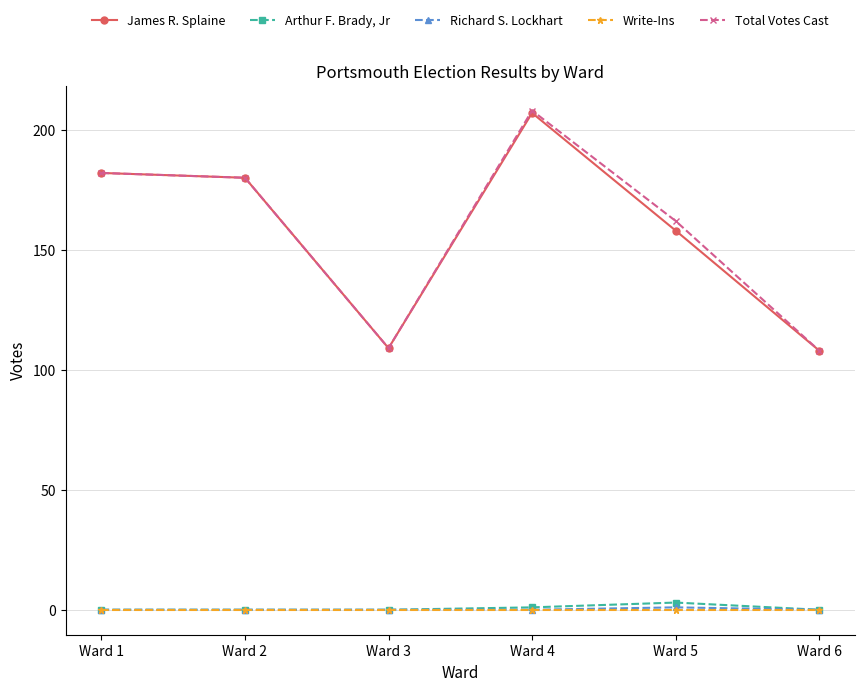

What are all the series names shown in the legend?

James R. Splaine, Arthur F. Brady, Jr, Richard S. Lockhart, Write-Ins, Total Votes Cast